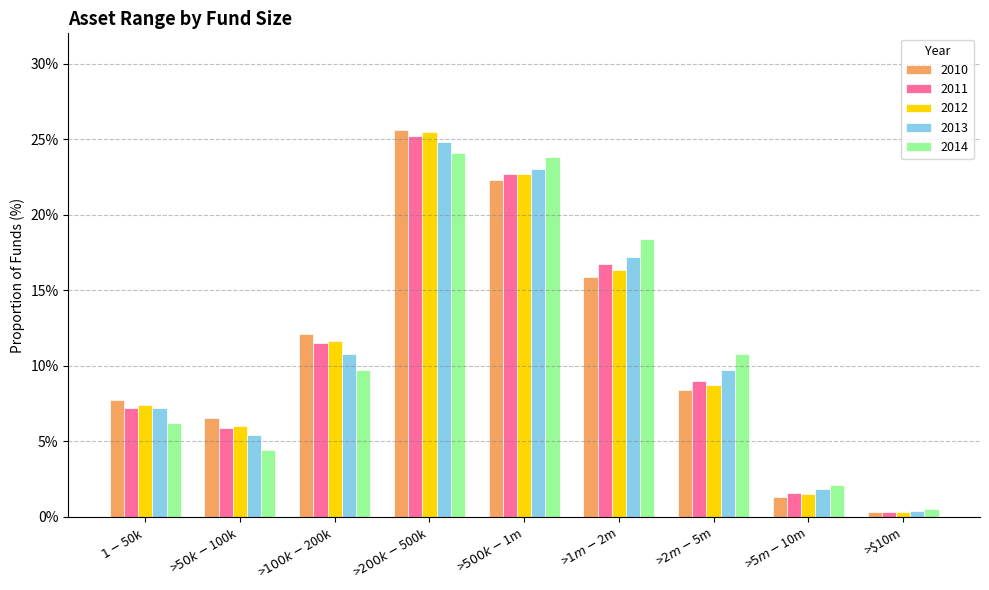

At >$100k-$200k, list the series in order from smallest to largest.

2014, 2013, 2011, 2012, 2010